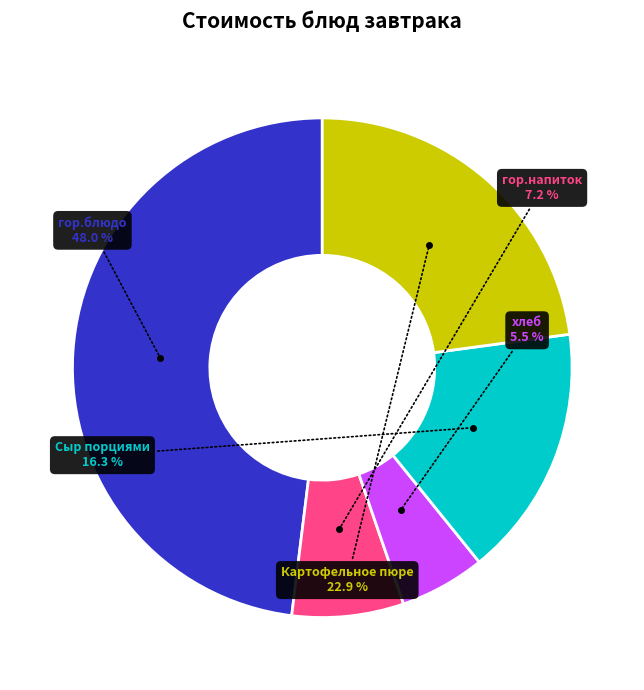

Is there any slice that represents more than half of the pie?

No